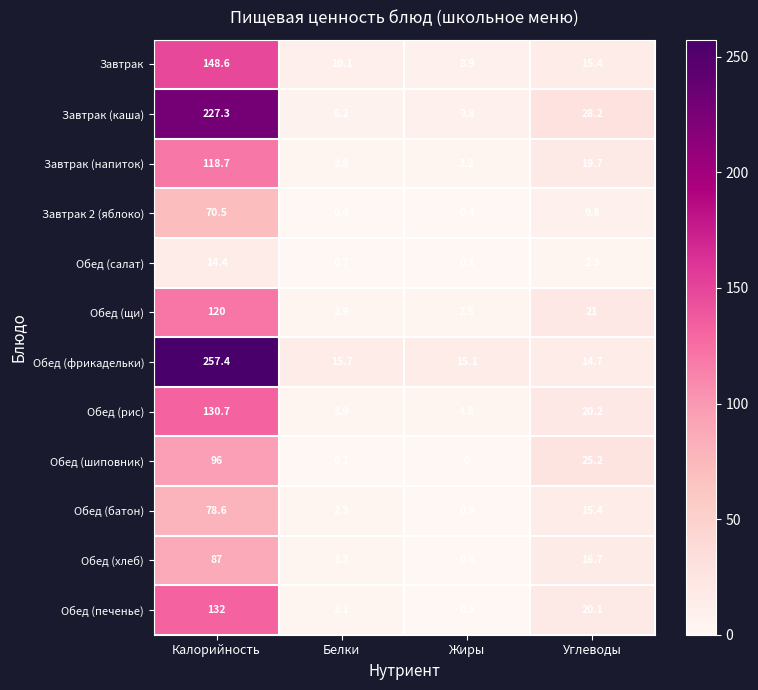

Which series has the largest total across all categories?

Обед (фрикадельки)